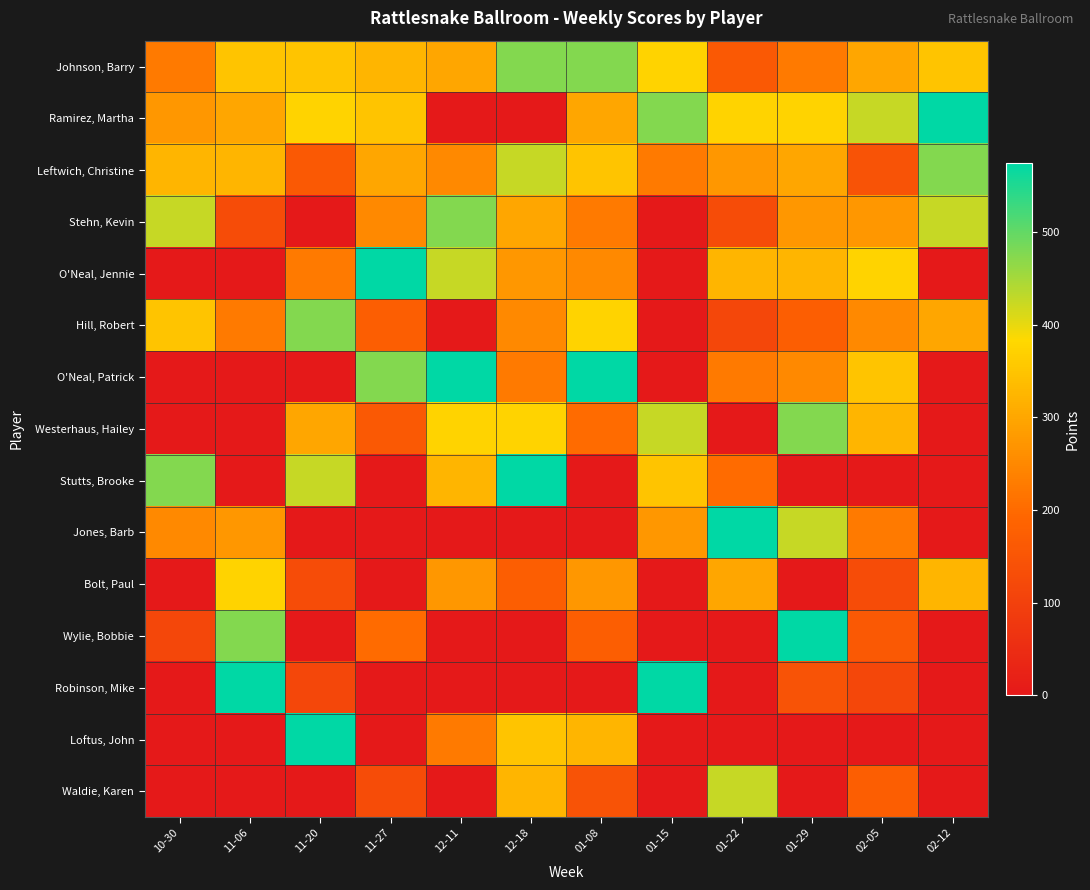

How many distinct data groups are displayed?

15